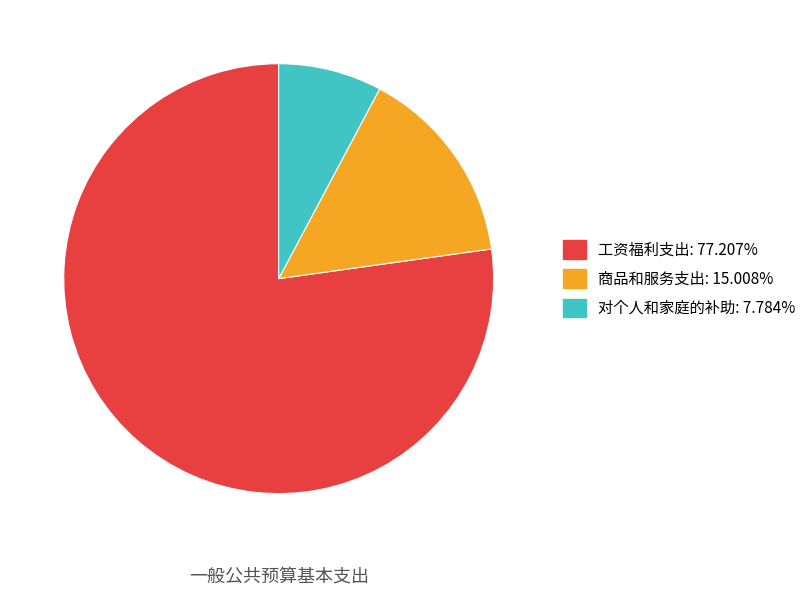

The 商品和服务支出 slice represents 9% of the pie. True or false?

False